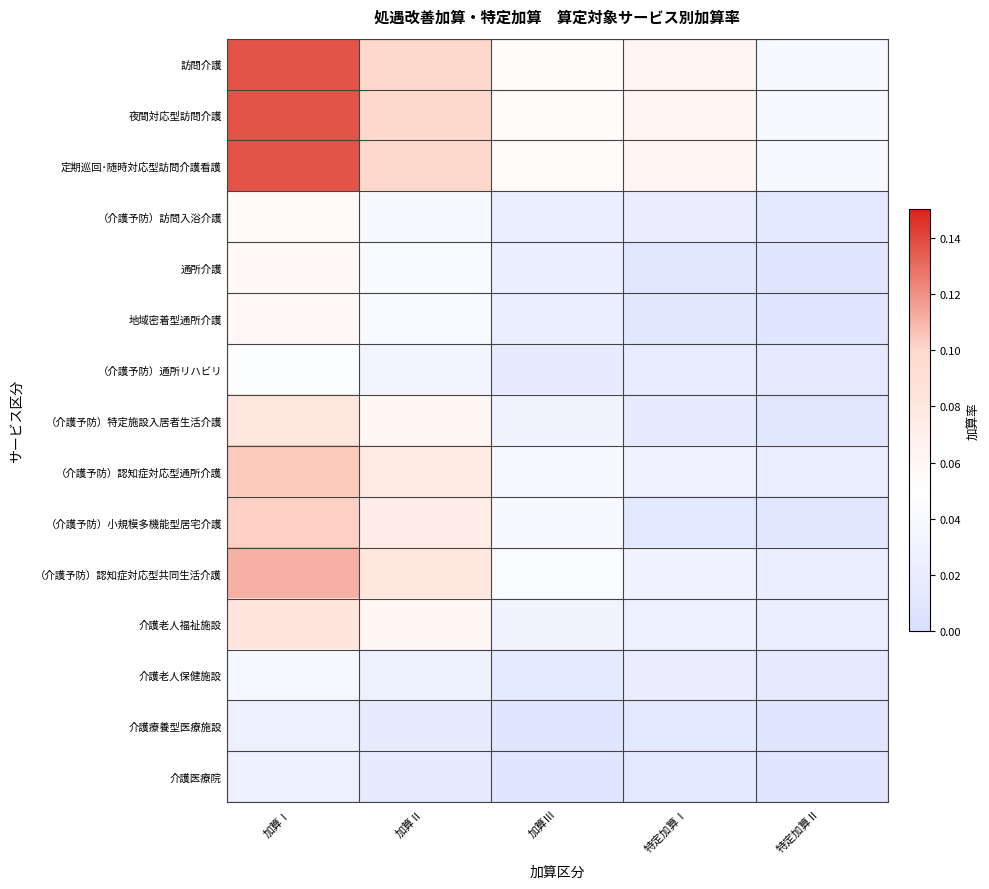

At 加算Ⅲ, list the series in order from largest to smallest.

訪問介護, 夜間対応型訪問介護, 定期巡回･随時対応型訪問介護看護, （介護予防）認知症対応型共同生活介護, （介護予防）認知症対応型通所介護, （介護予防）小規模多機能型居宅介護, （介護予防）特定施設入居者生活介護, 介護老人福祉施設, （介護予防）訪問入浴介護, 通所介護, 地域密着型通所介護, （介護予防）通所リハビリ, 介護老人保健施設, 介護療養型医療施設, 介護医療院